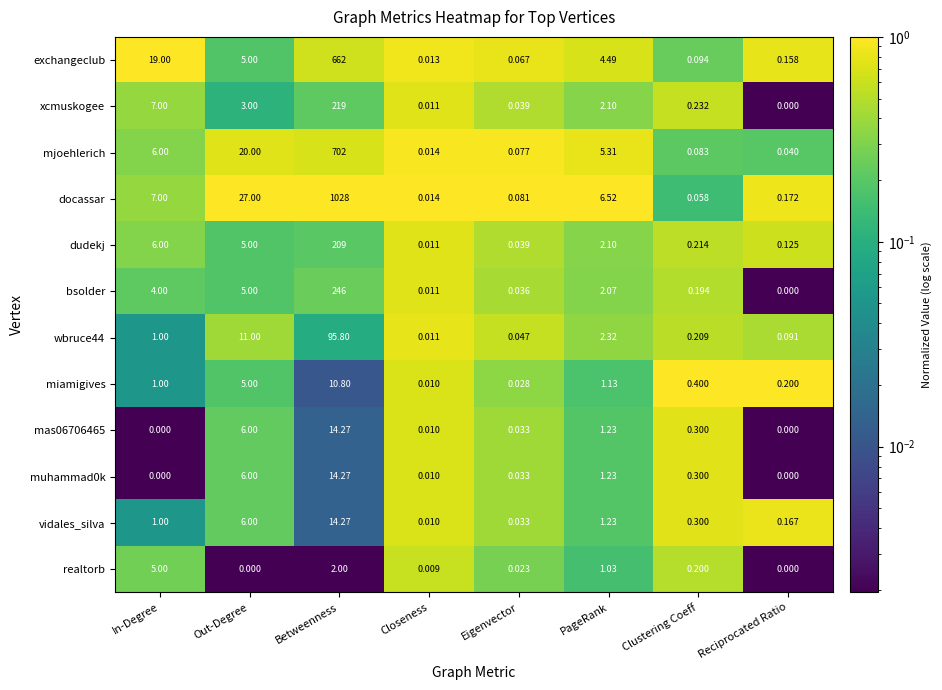

List the labels in order of exchangeclub value, largest first.

Betweenness, In-Degree, Out-Degree, PageRank, Reciprocated Ratio, Clustering Coeff, Eigenvector, Closeness